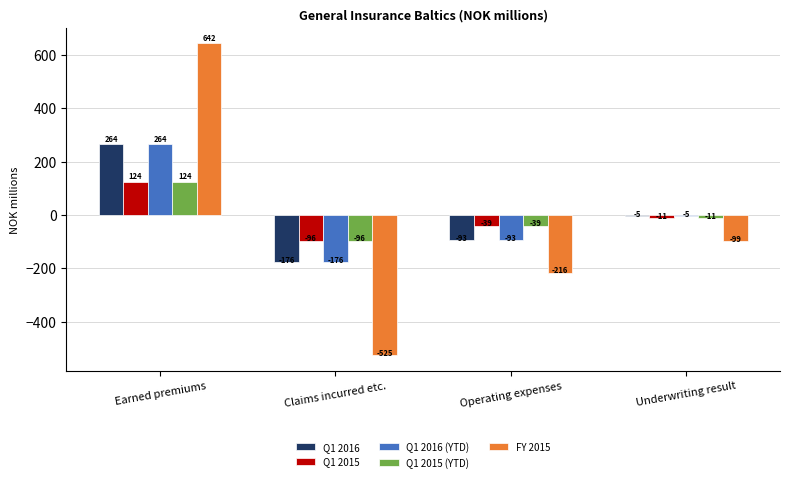

How many negative values does the Q1 2015 series have?

3